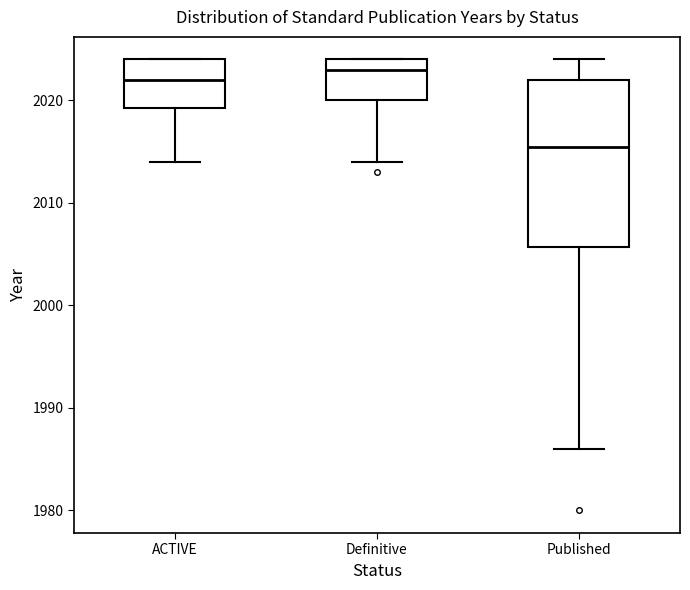

Reading left to right, transcribe this box plot: for each box, give where its median line is, the range the box spans, and where its two whiskers end, as read against the y-axis. The values are not printed on the chart, so give them approximately, as read against the axis.

ACTIVE: median 2022, box 2019 to 2024, whiskers 2014 to 2024
Definitive: median 2023, box 2020 to 2024, whiskers 2014 to 2024
Published: median 2016, box 2006 to 2022, whiskers 1986 to 2024